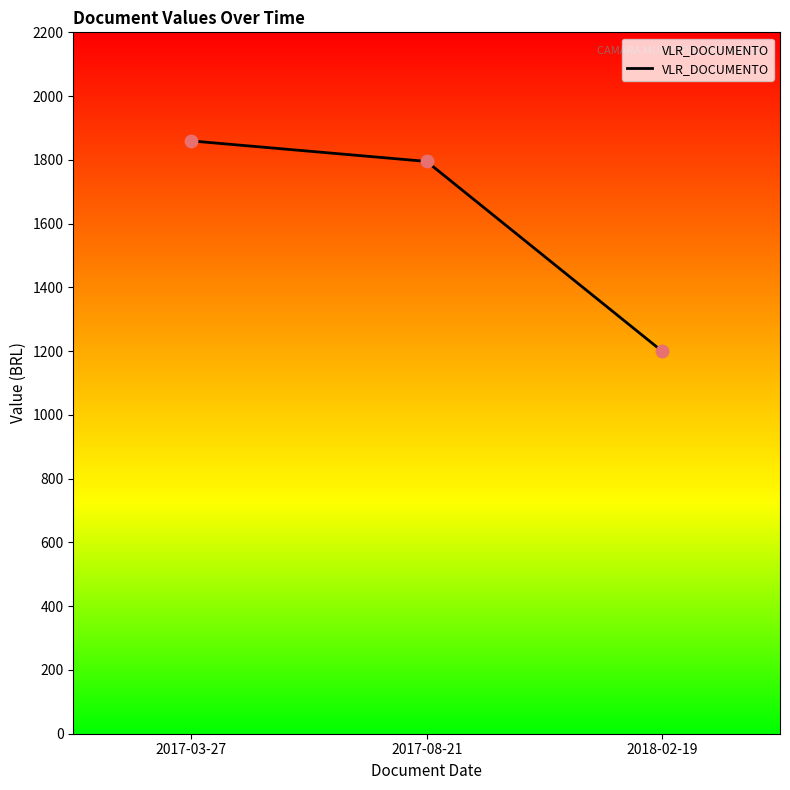

Which has a higher value, 2018-02-19 or 2017-03-27?

2017-03-27